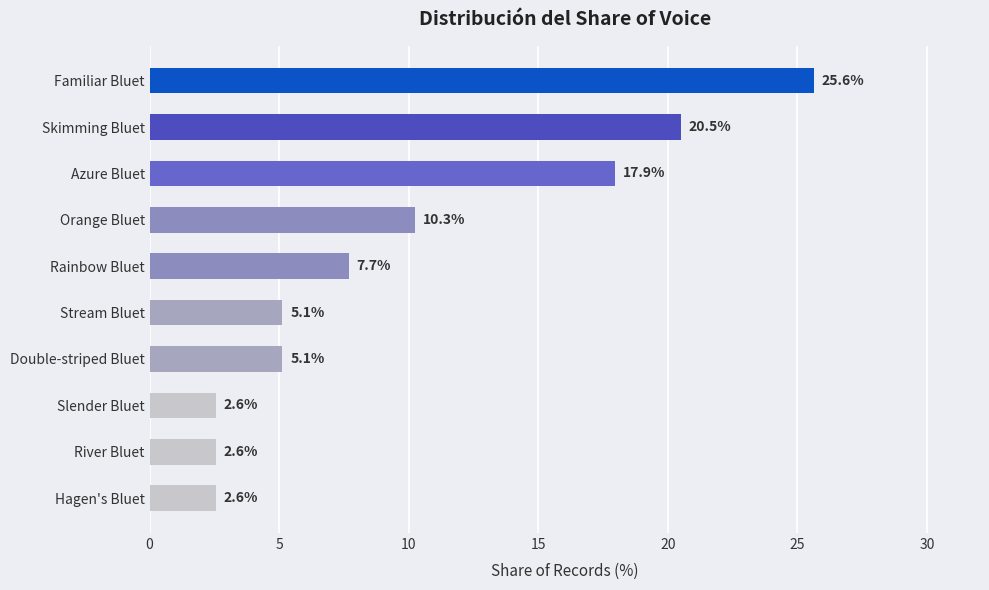

What is the change in value from Rainbow Bluet to Skimming Bluet?

+12.8